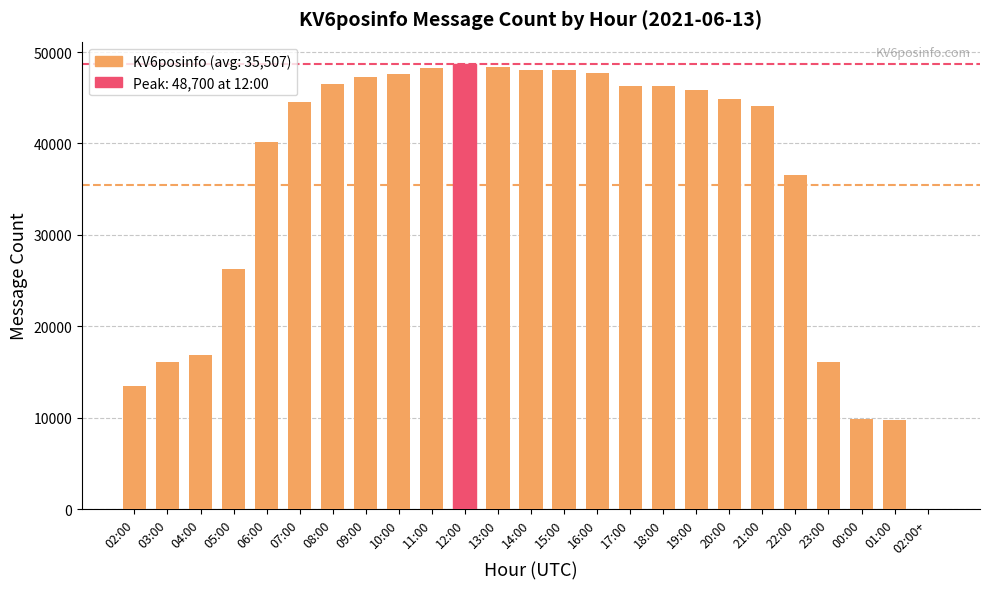

Is it true that the value at 19:00 is 68927?

False